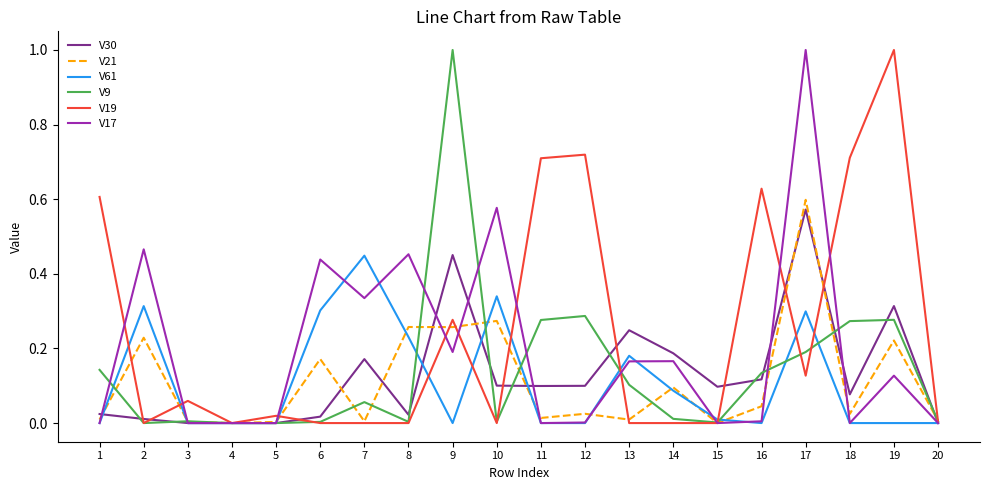

What is the maximum value for V9?

1.0